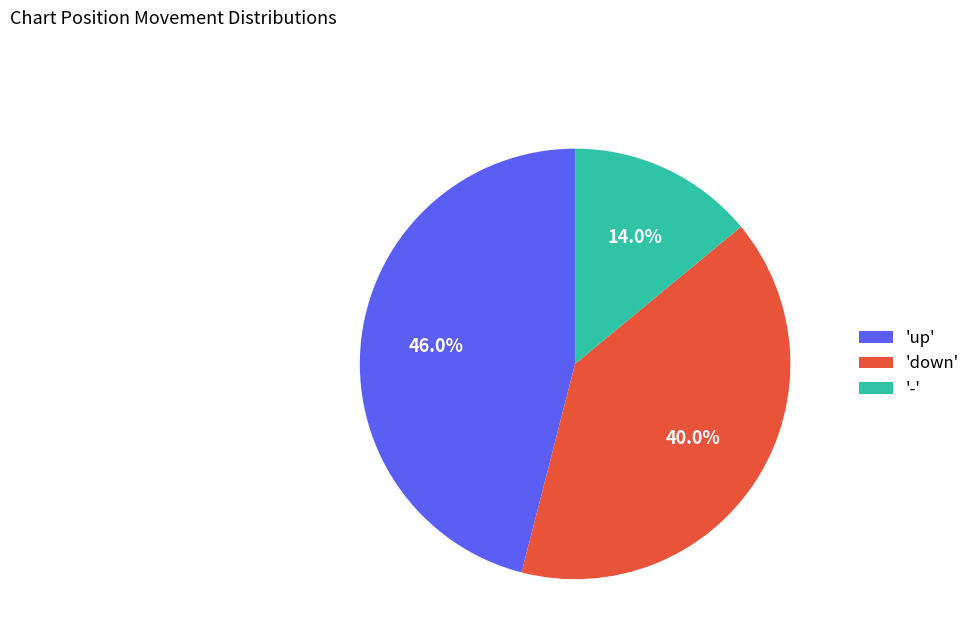

Combined, what portion of the pie is 'down' and '-'?

54.0%